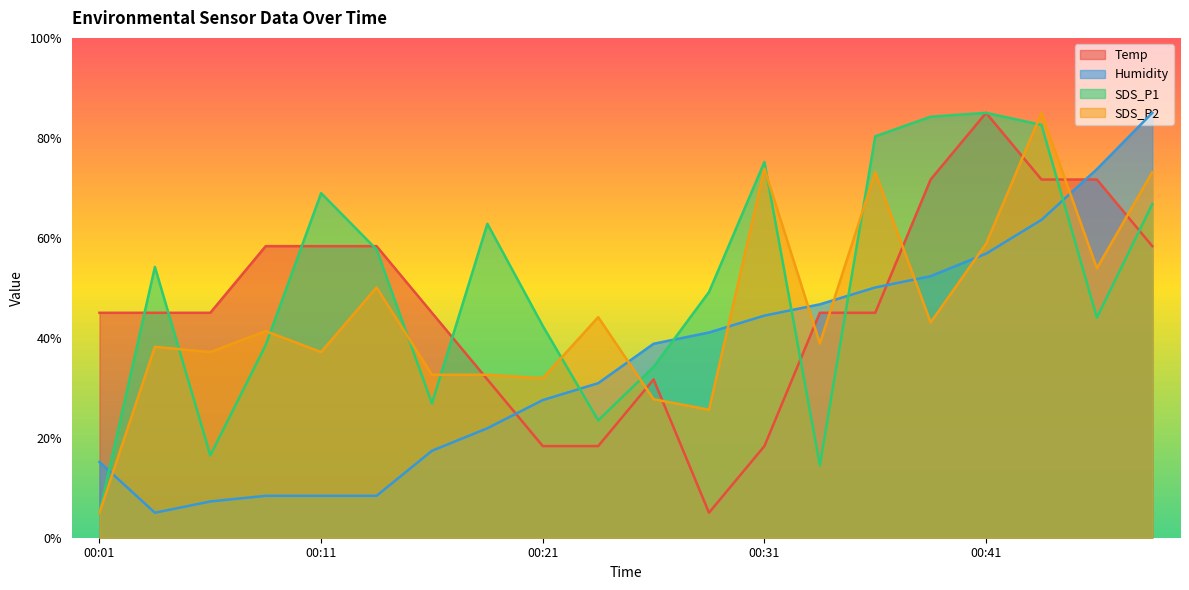

What is the value of the SDS_P1 point at the 4th from the left?

38.6